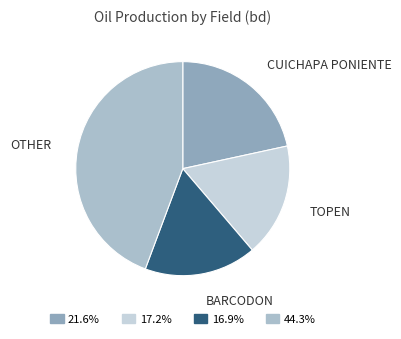

Do CUICHAPA PONIENTE and OTHER together represent more than half of the pie?

Yes